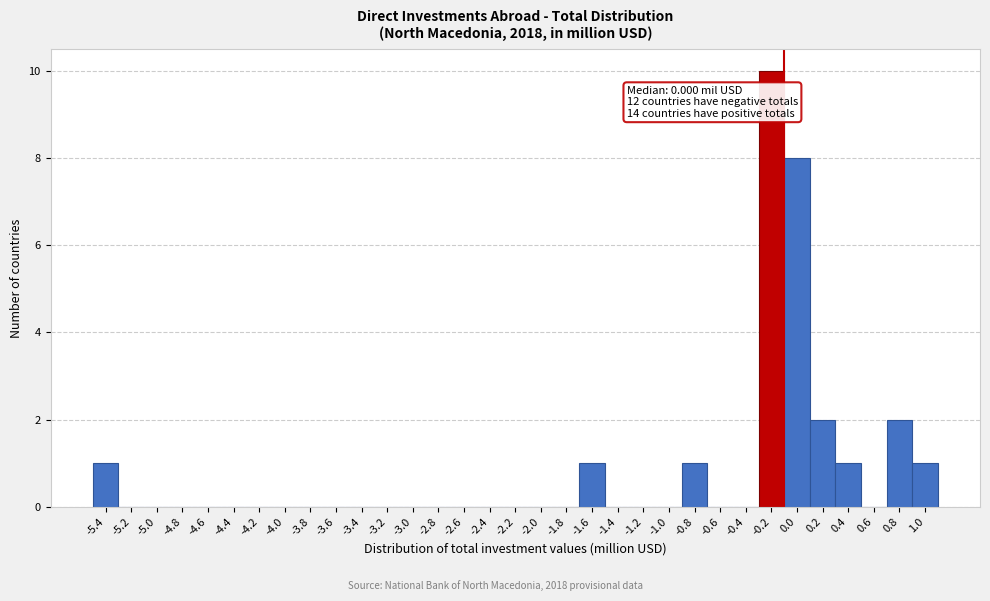

What is the sum of all values?

27